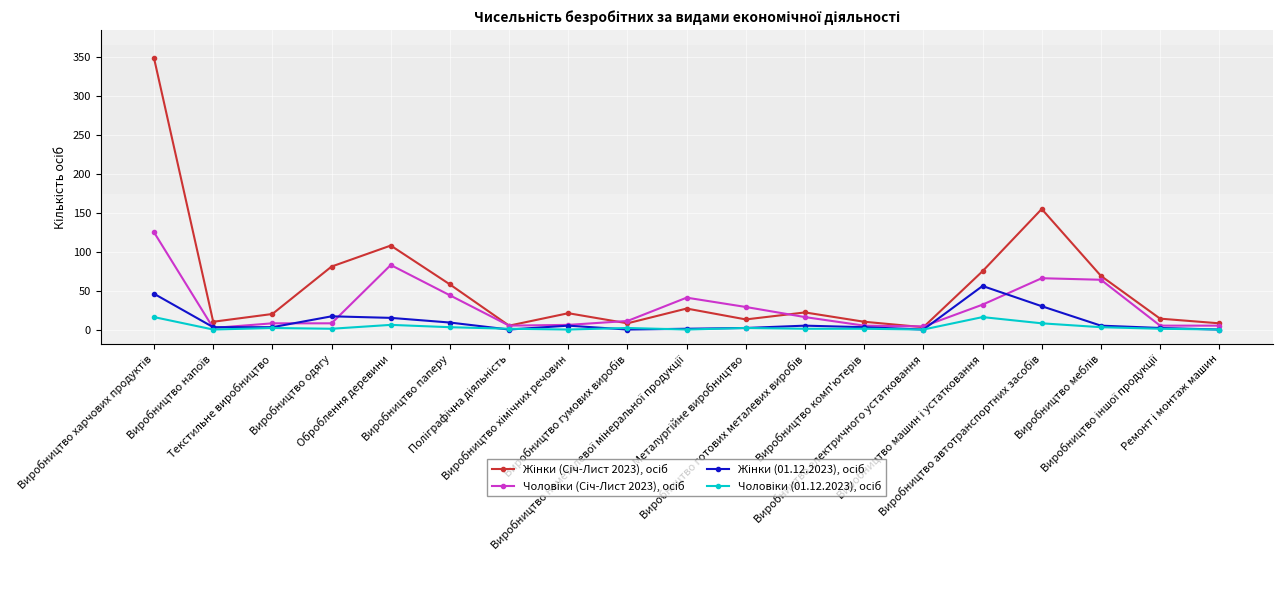

What is the greatest value displayed?

349